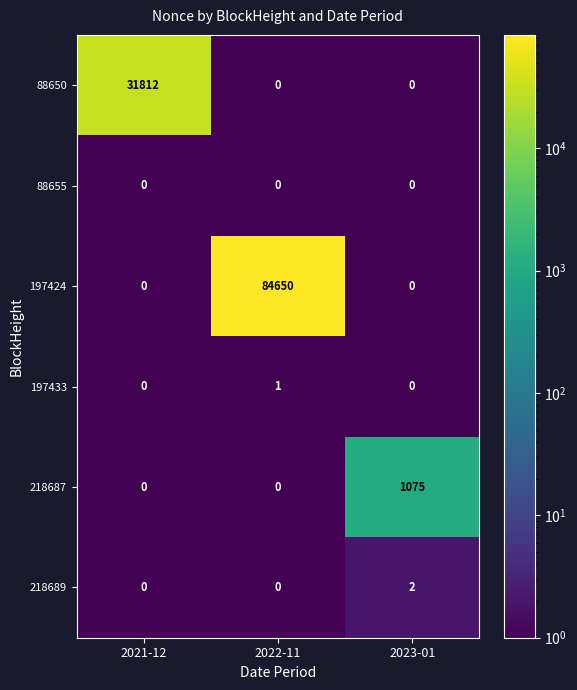

Which series has the largest total across all categories?

197424